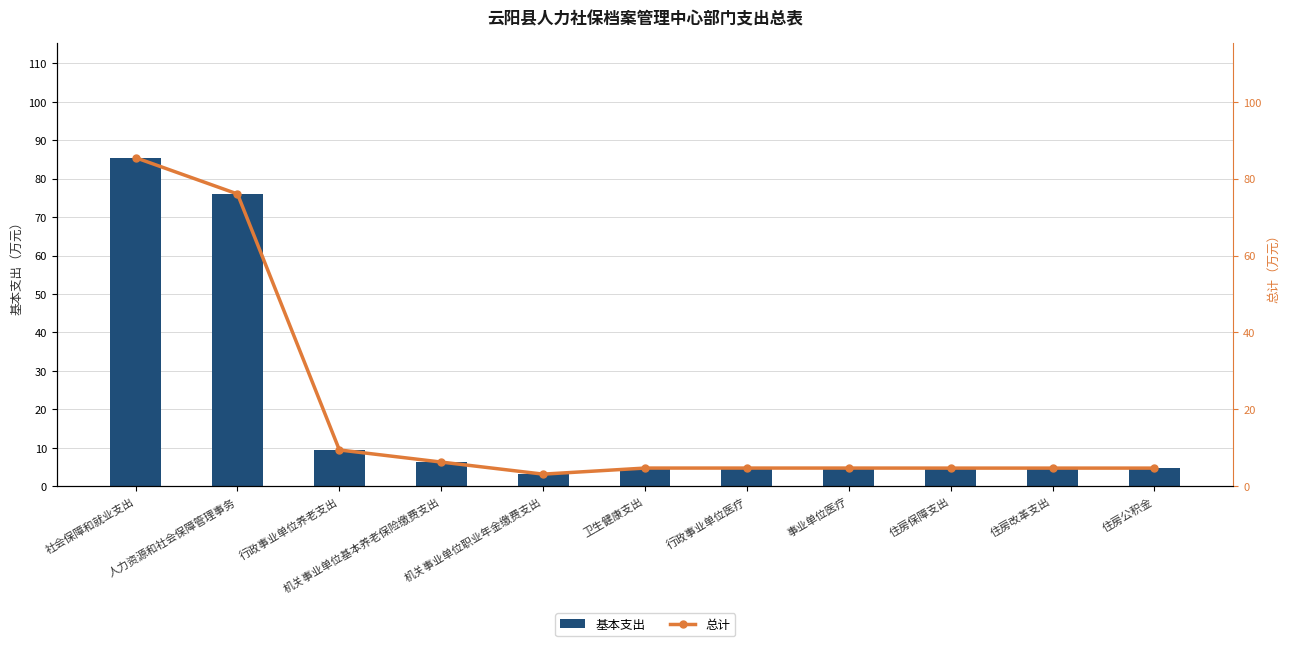

What is the maximum value shown in the chart?

85.5